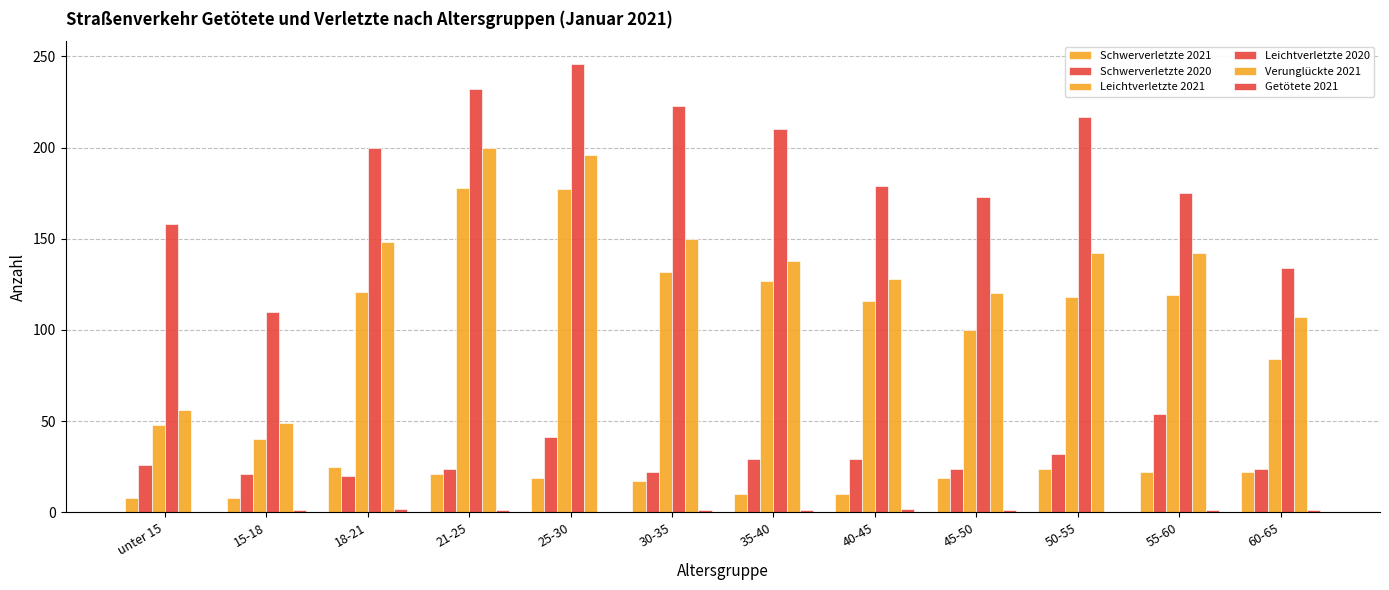

List the series in order of their peak value, lowest first.

Getötete 2021, Schwerverletzte 2021, Schwerverletzte 2020, Leichtverletzte 2021, Verunglückte 2021, Leichtverletzte 2020